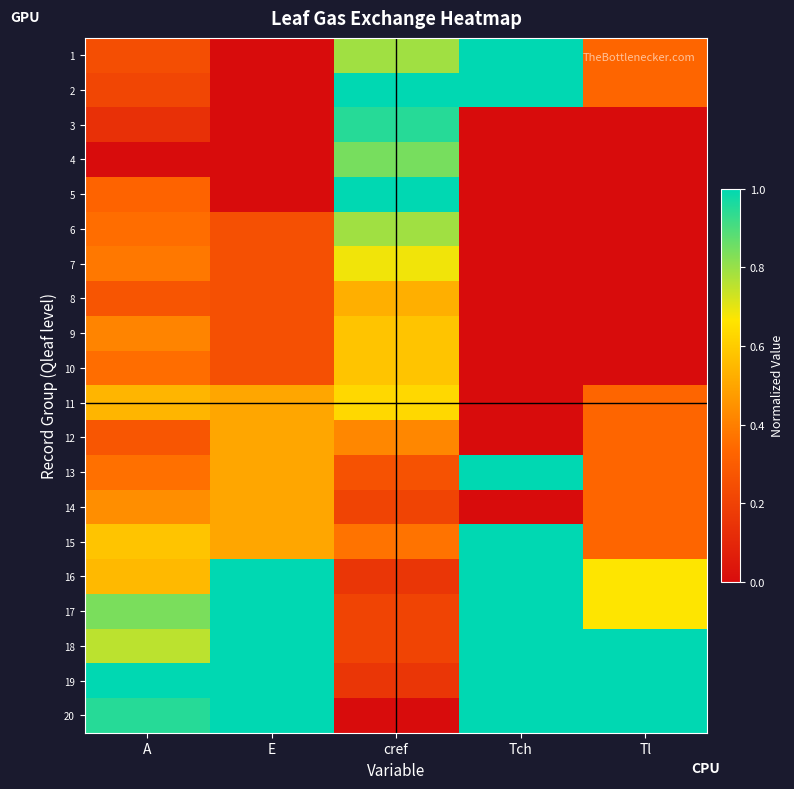

What is the difference between the highest and lowest values at Tch?

1.0